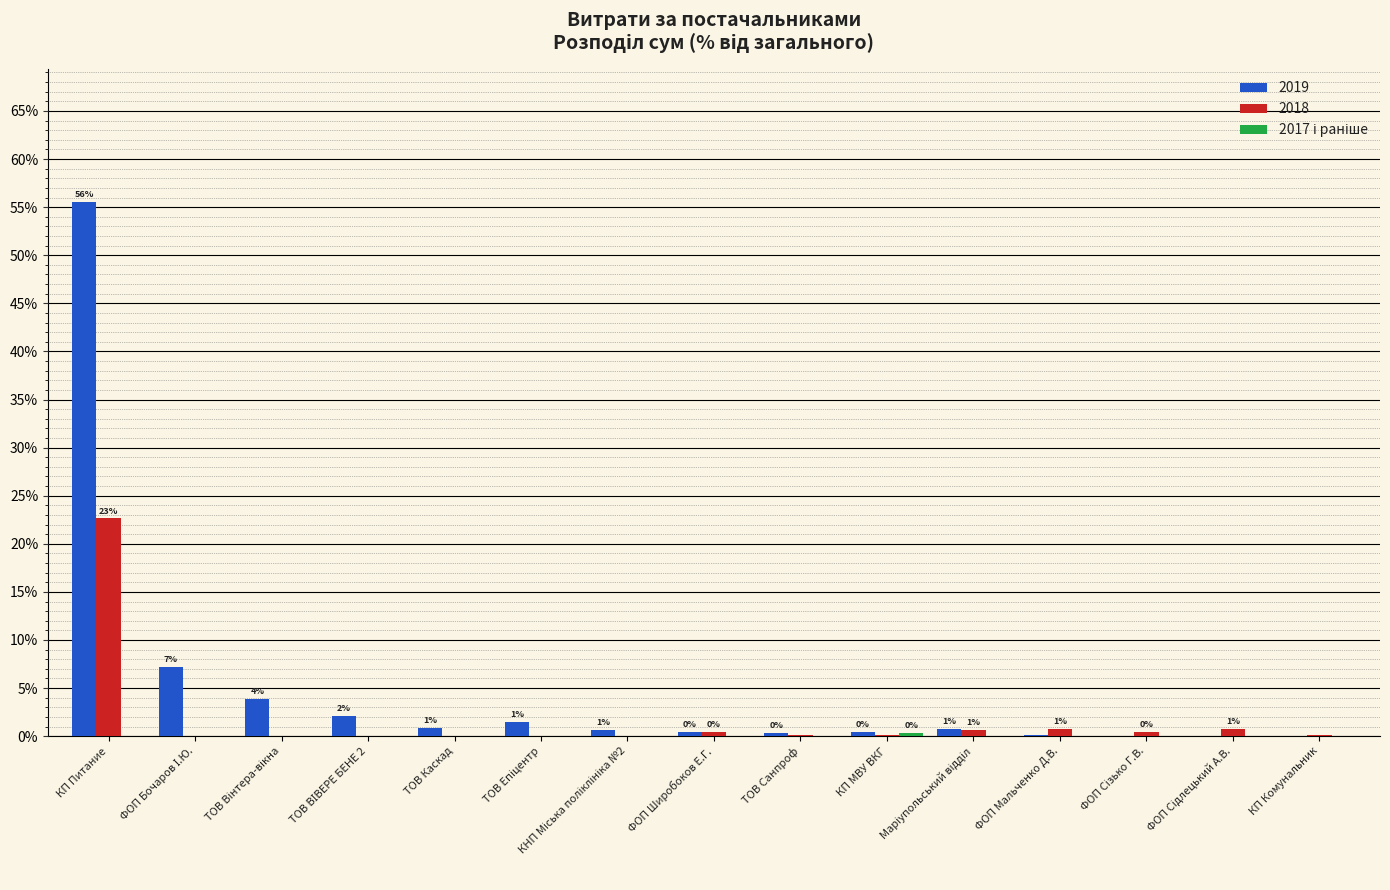

True or false: 2018 has a value of 0.0 at ТОВ Каскад.

True